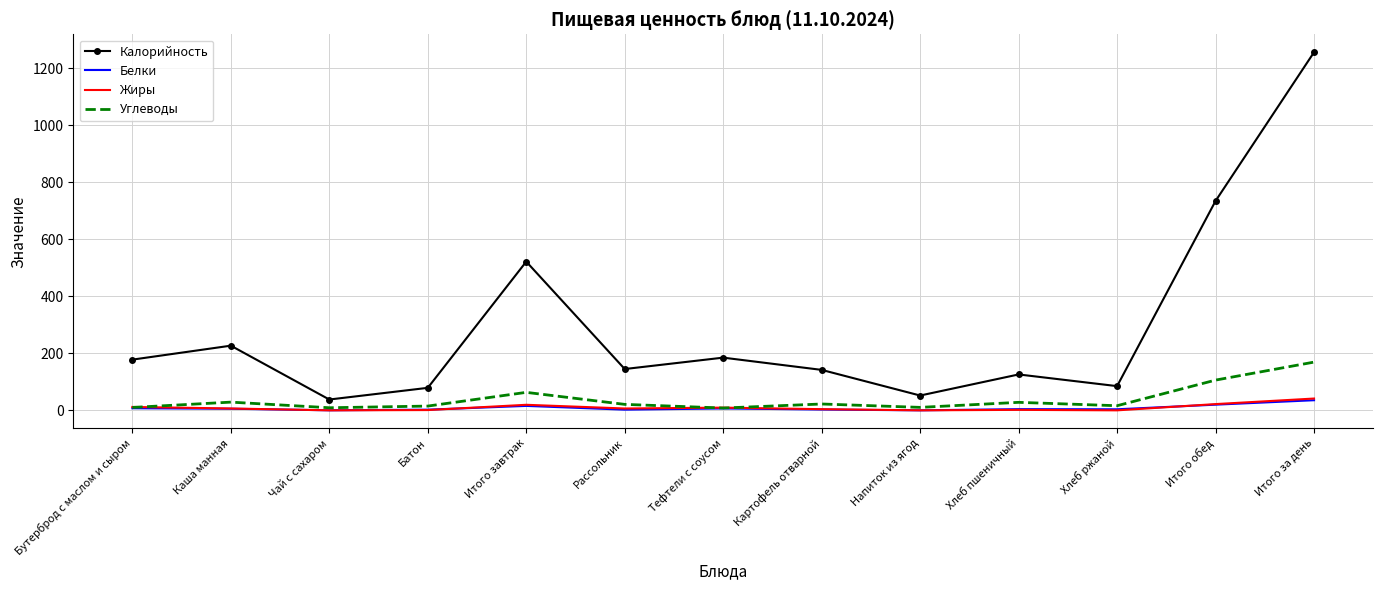

What is the average value of the Углеводы series?

39.1